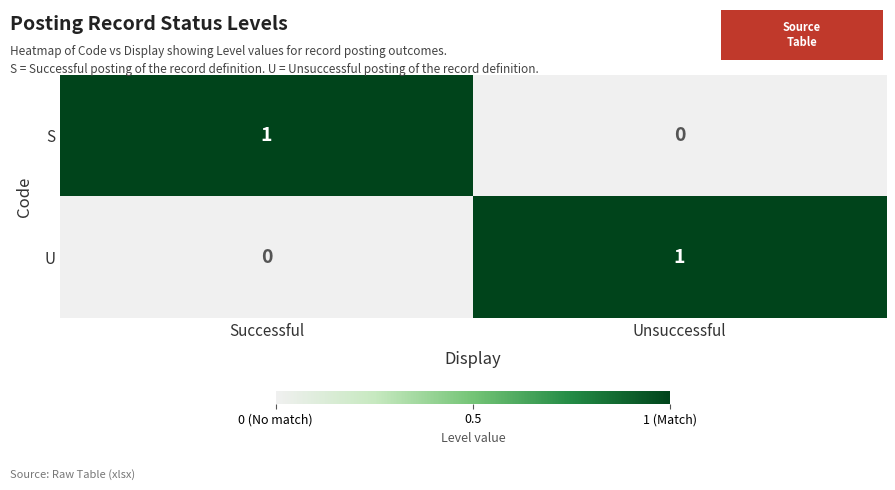

List the labels in order of S value, largest first.

Successful, Unsuccessful